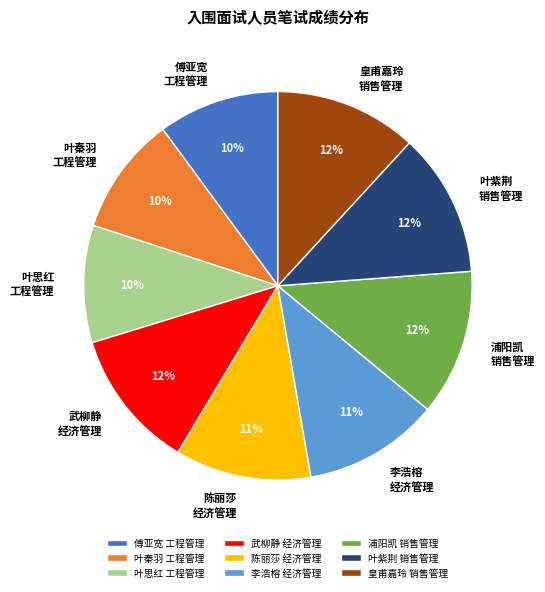

To the nearest percent, what is the combined percentage of 叶紫荆 销售管理 and 叶秦羽 工程管理?

22%